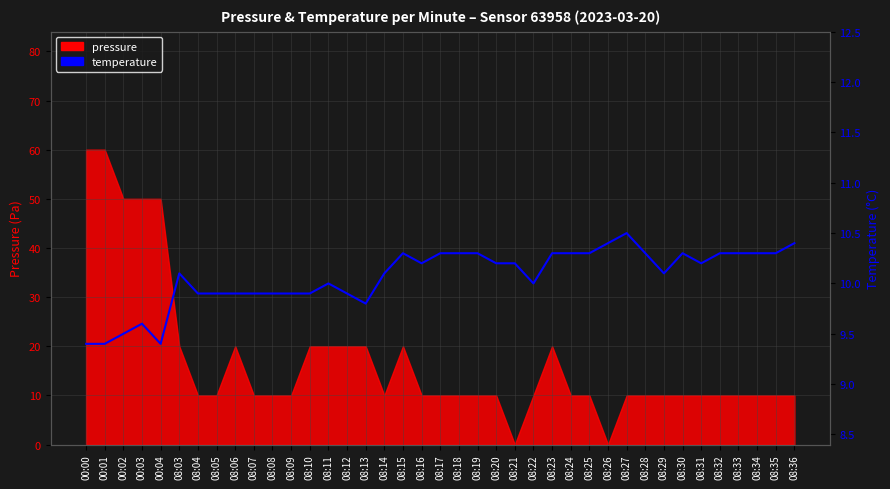

Reading right to left, what are all the values shown in this chart?

10.4	10.3	10.3	10.3	10.3	10.2	10.3	10.1	10.3	10.5	10.4	10.3	10.3	10.3	10.0	10.2	10.2	10.3	10.3	10.3	10.2	10.3	10.1	9.8	9.9	10.0	9.9	9.9	9.9	9.9	9.9	9.9	9.9	10.1	9.4	9.6	9.5	9.4	9.4